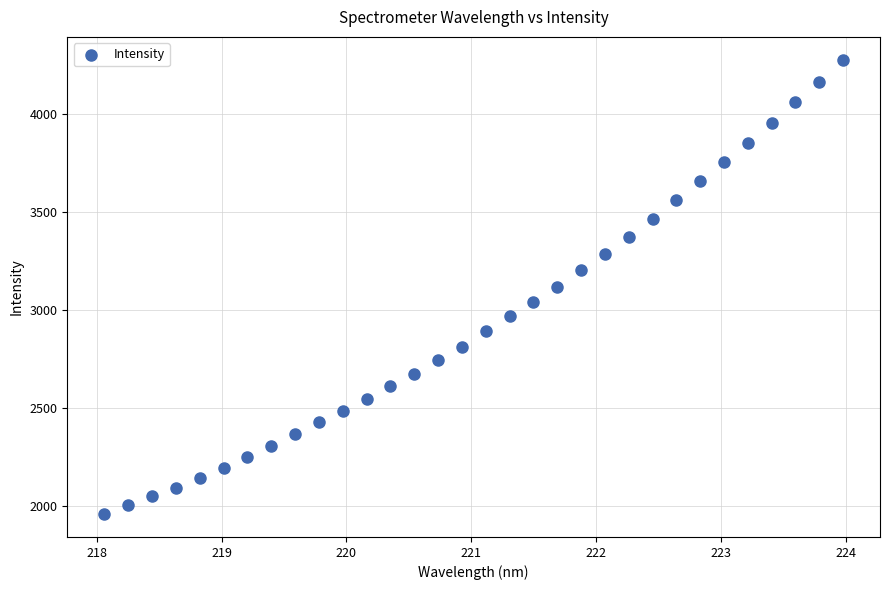

Count the number of points in this scatter plot.

32